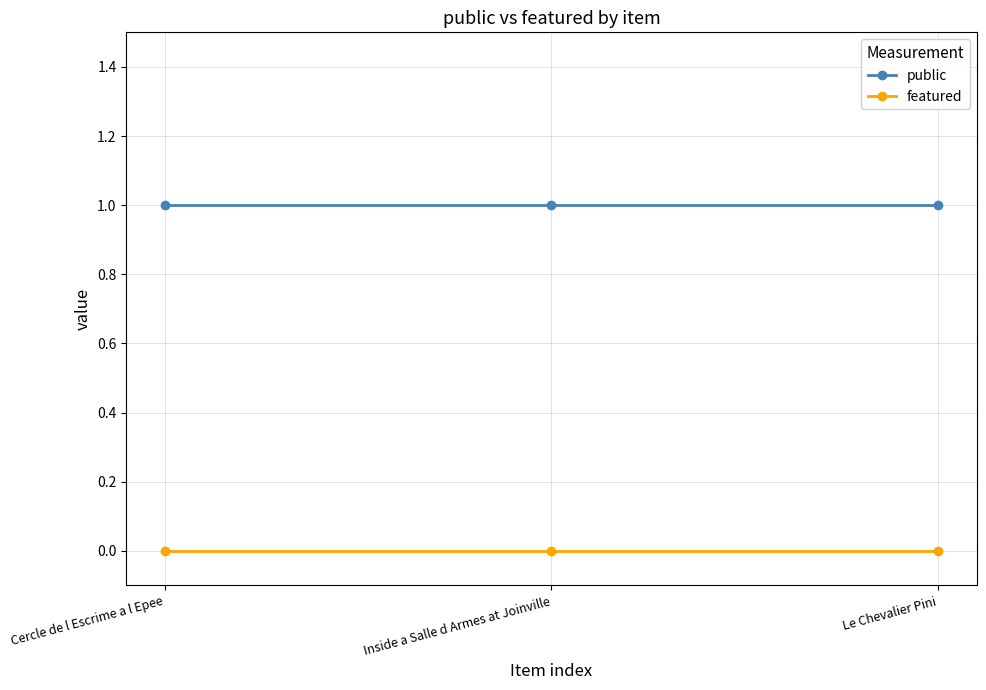

Does the chart display data point markers on the line(s)?

Yes